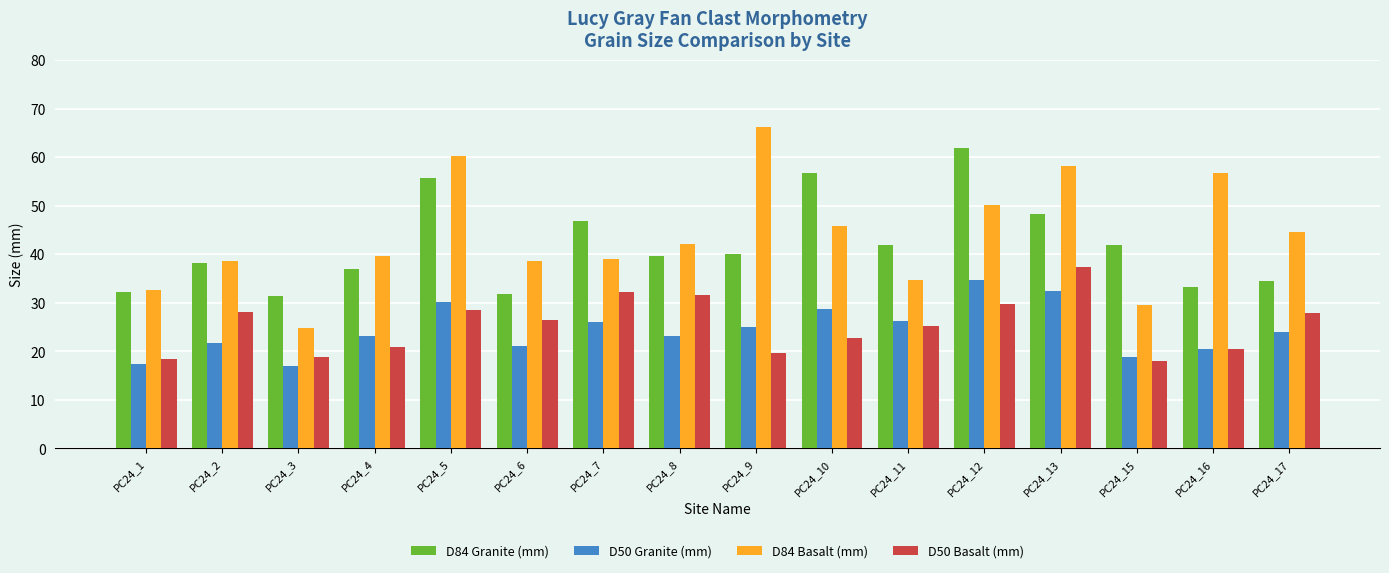

What is the total value across all series at PC24_1?

100.9